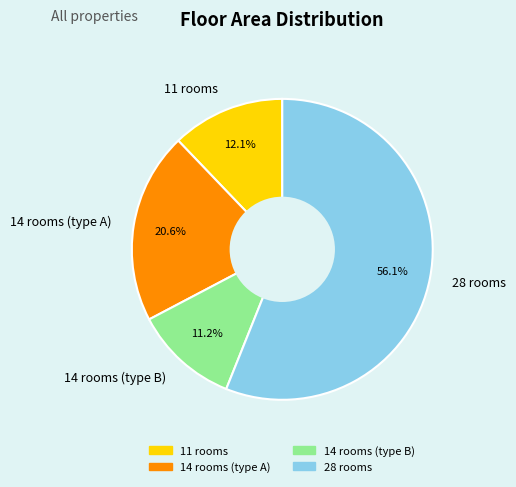

Which category accounts for the majority?

28 rooms